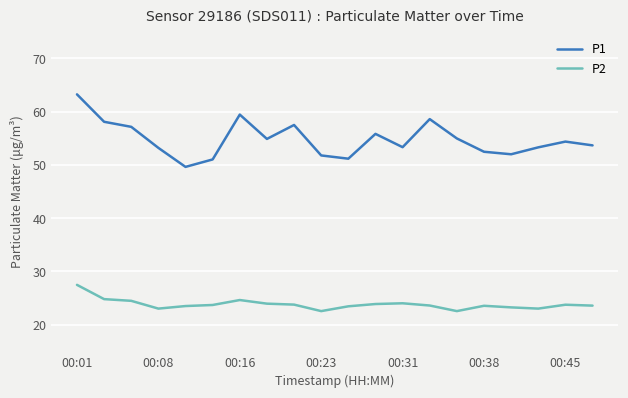

Which series has the largest total across all categories?

P1